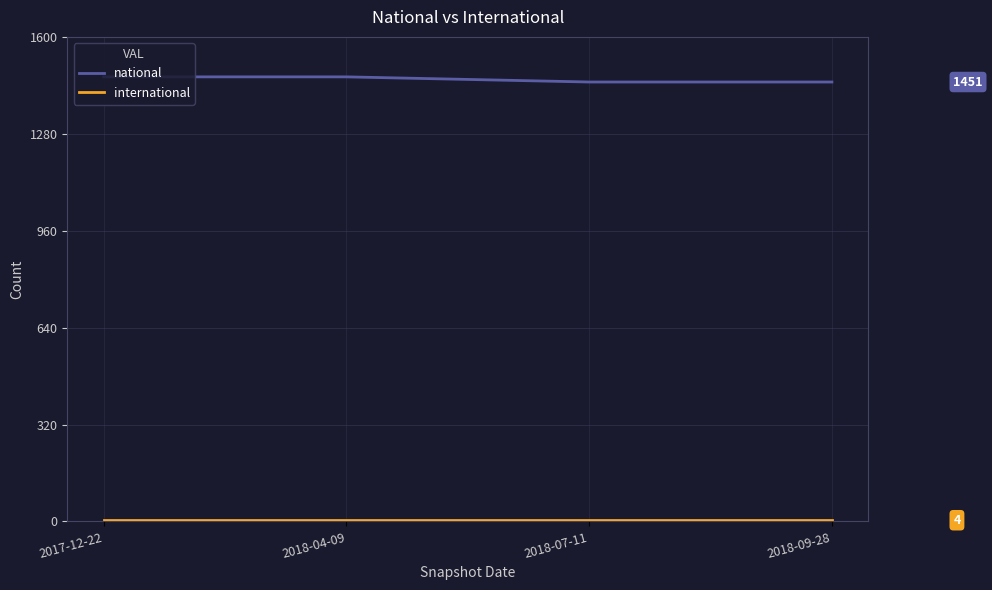

Which series has the largest total across all categories?

national